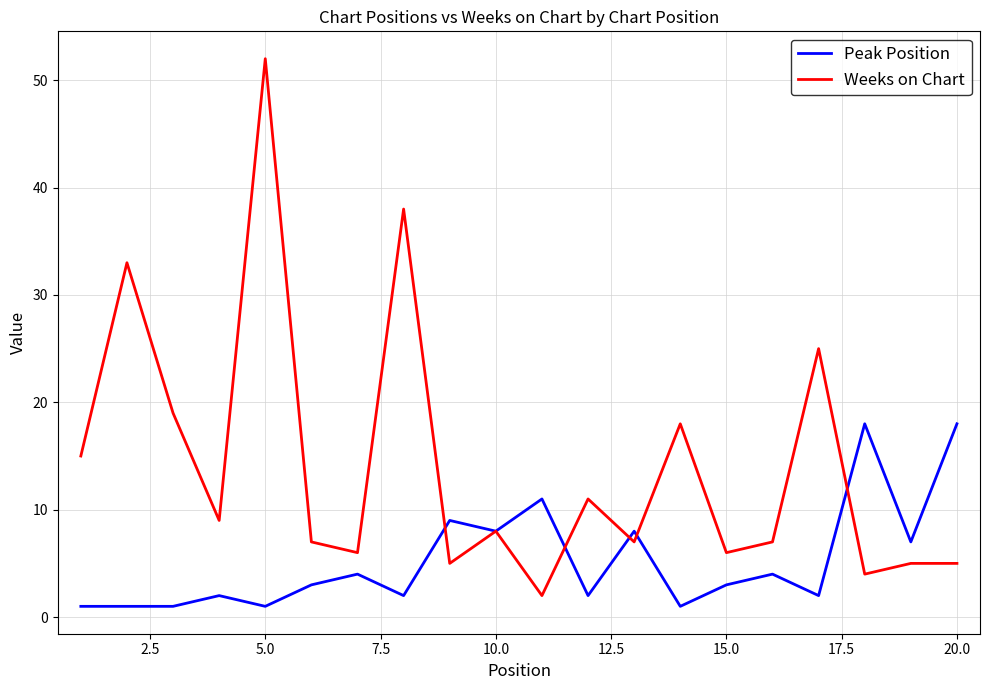

What is the highest value of the Weeks on Chart series?

52